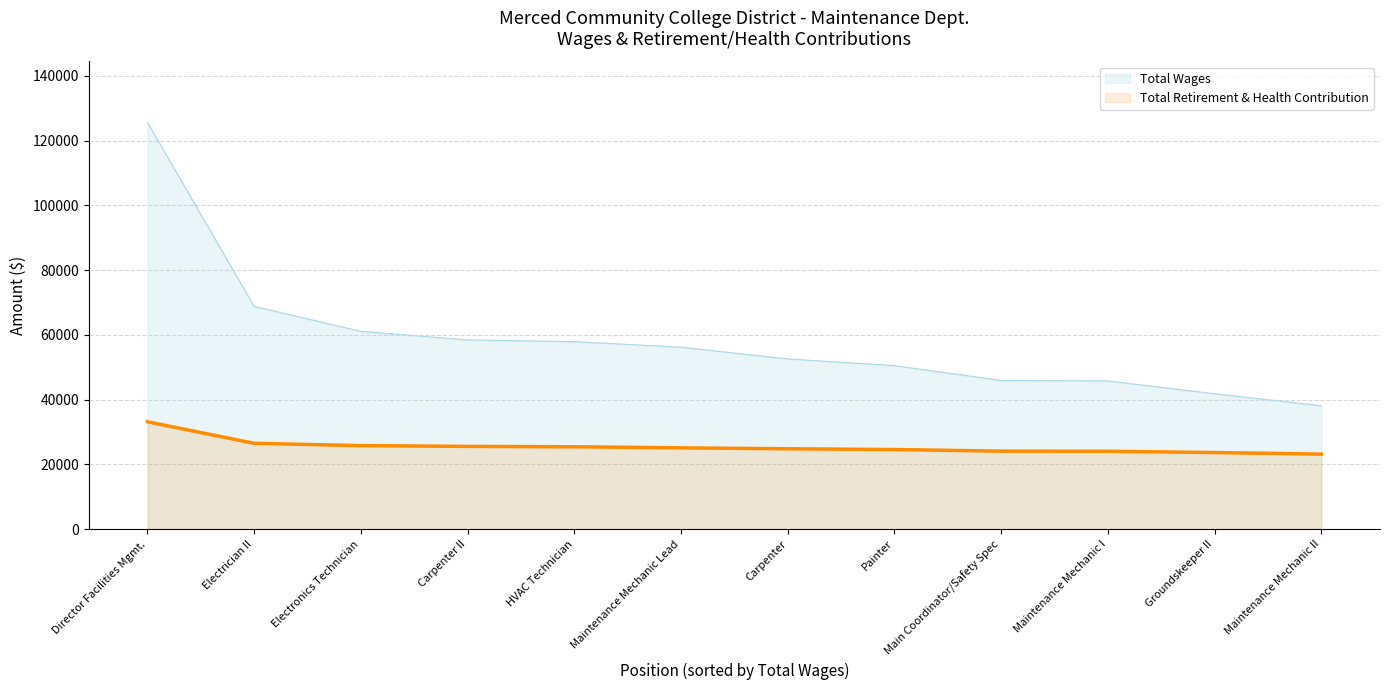

Does the chart display data point markers on the line(s)?

No